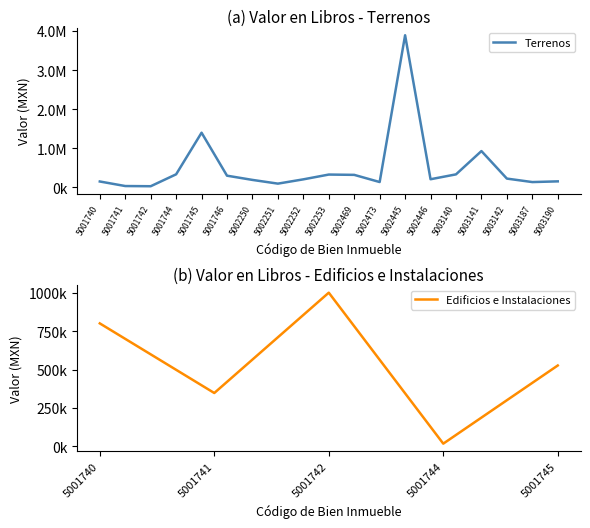

Count the number of values greater than 209000.

9